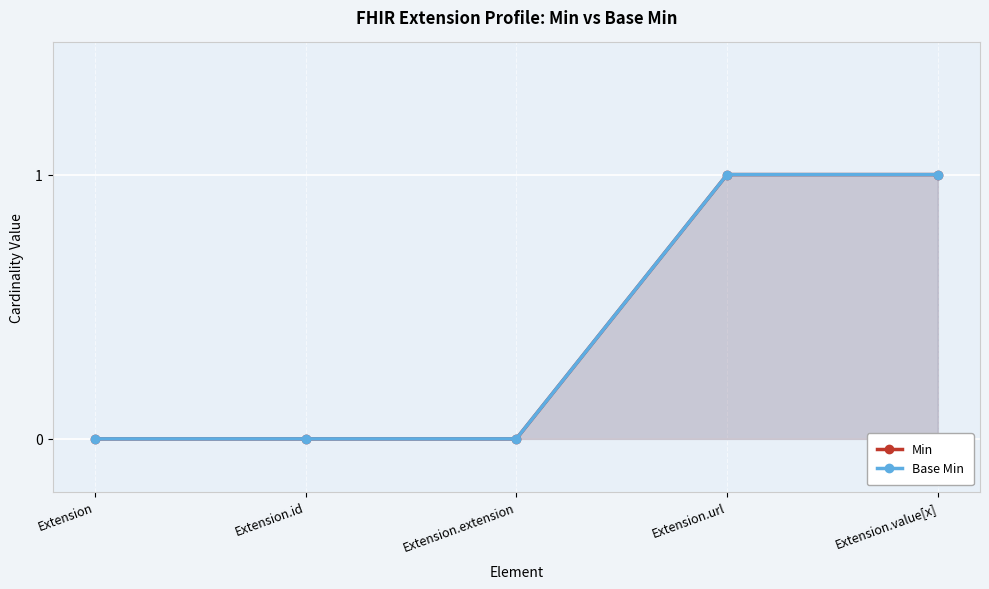

Which category has the highest value across all series?

Extension.url